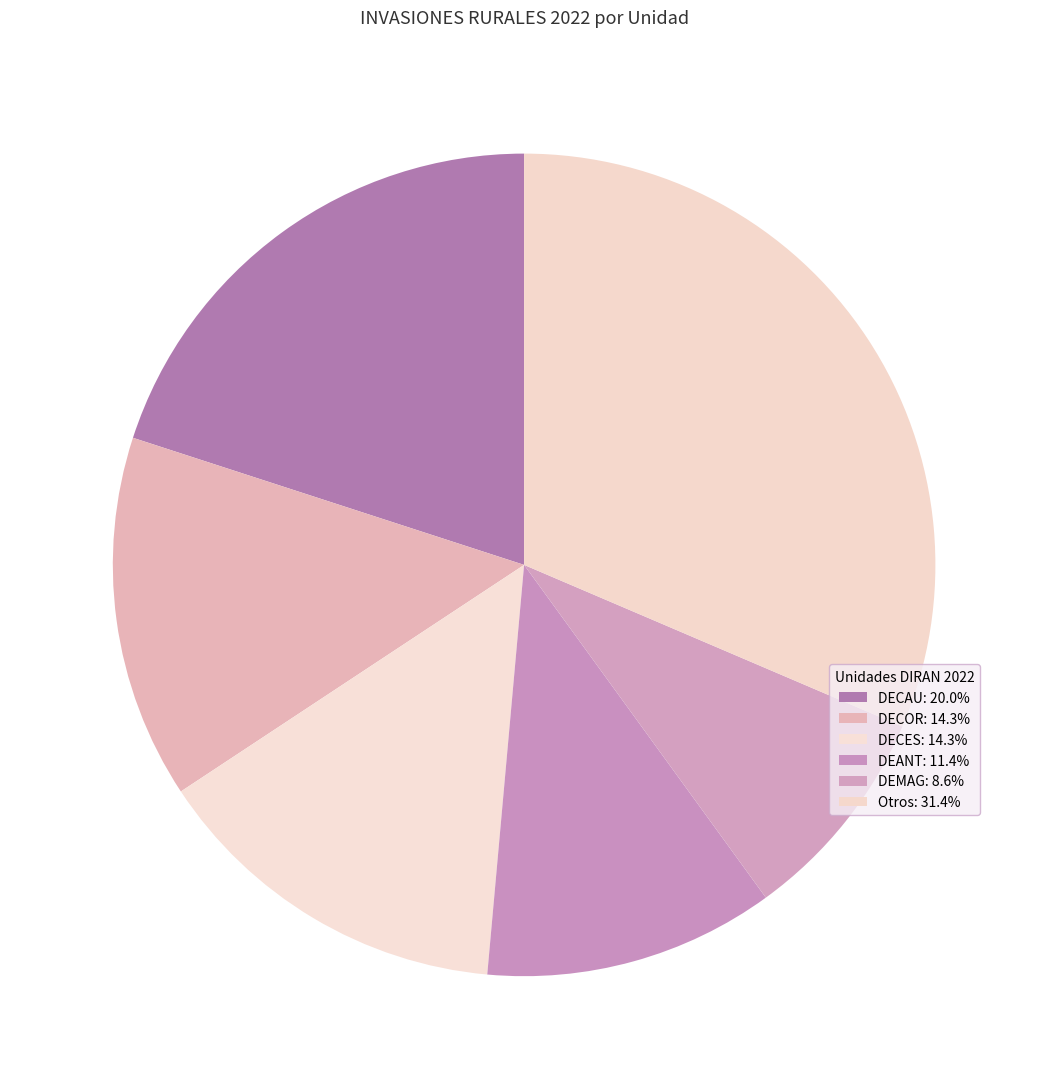

How many segments does this pie chart have?

6